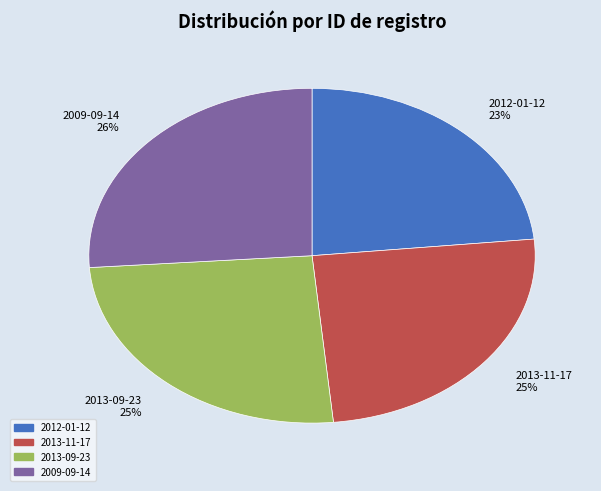

The 2013-11-17 slice represents 37% of the pie. True or false?

False